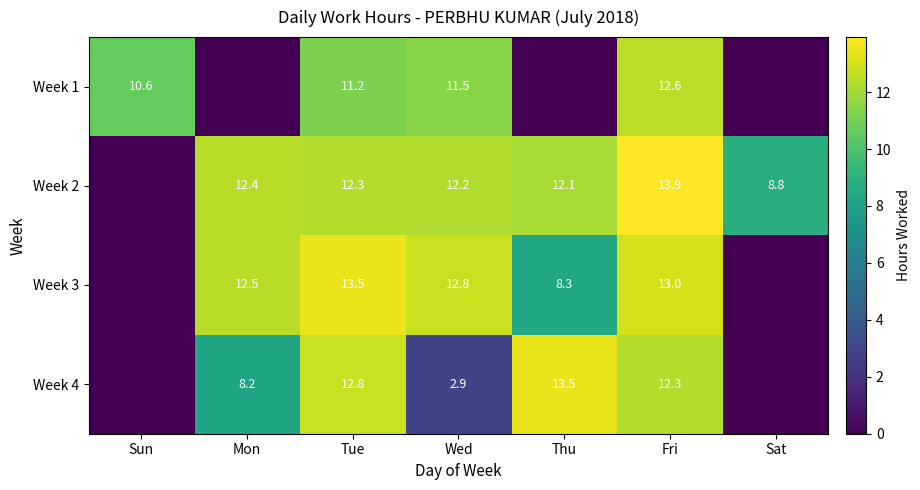

What is the difference between the highest and lowest values at Thu?

13.5